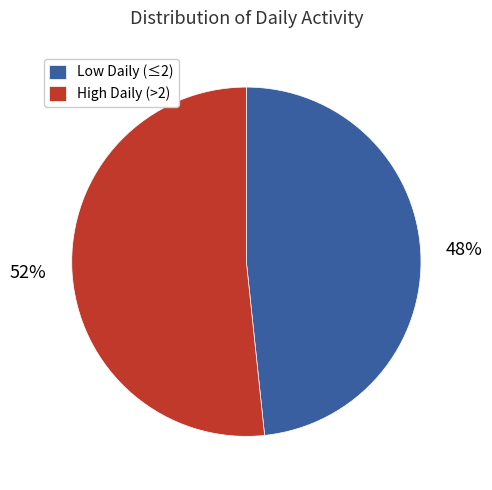

Count the number of slices in the pie.

2